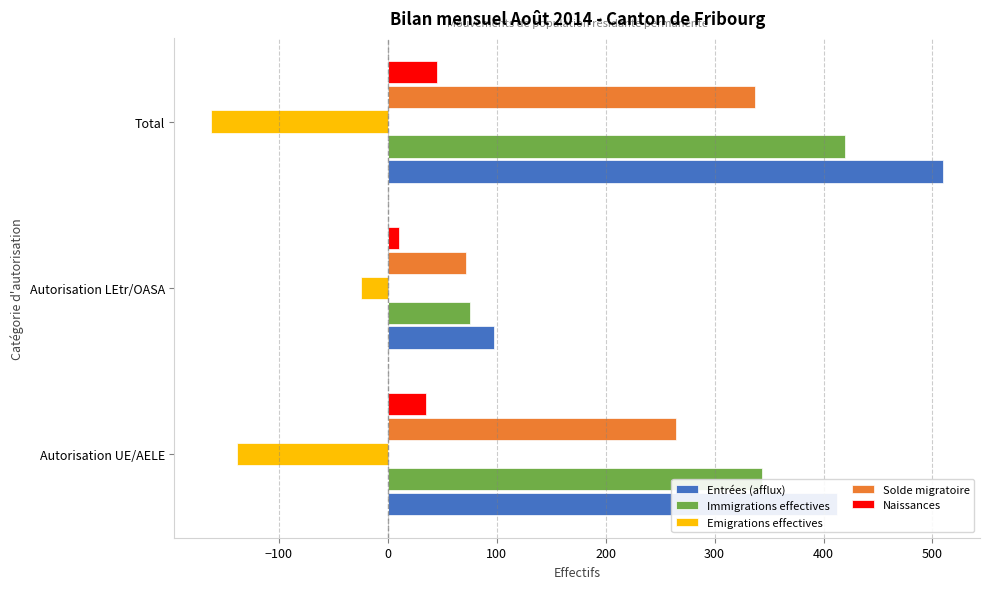

Does the chart contain any negative values?

No